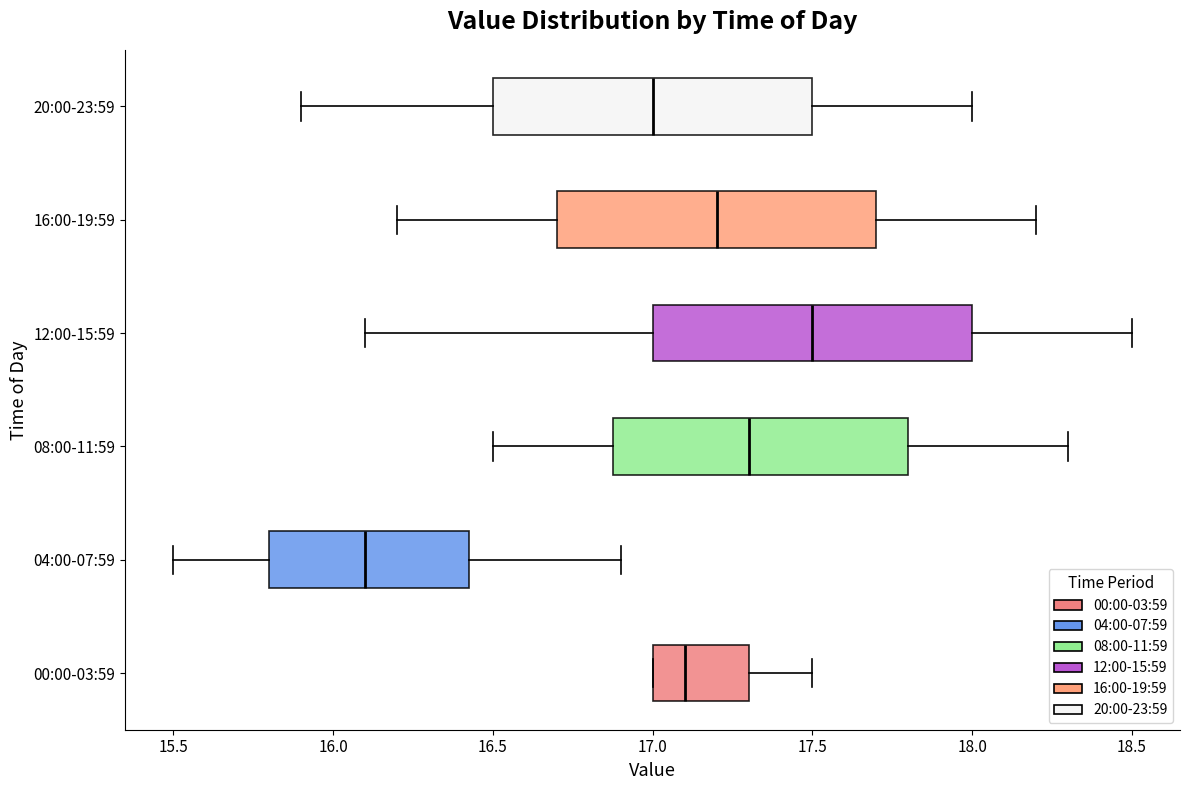

Where is the right edge of the box for 04:00-07:59 on the x-axis? The values are not printed on the chart, so give them approximately, as read against the axis.

16.45